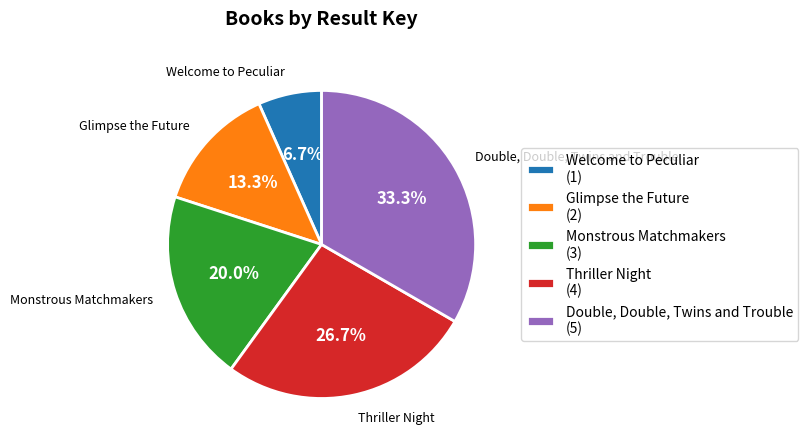

Which category has the smallest portion of the pie?

Welcome to Peculiar